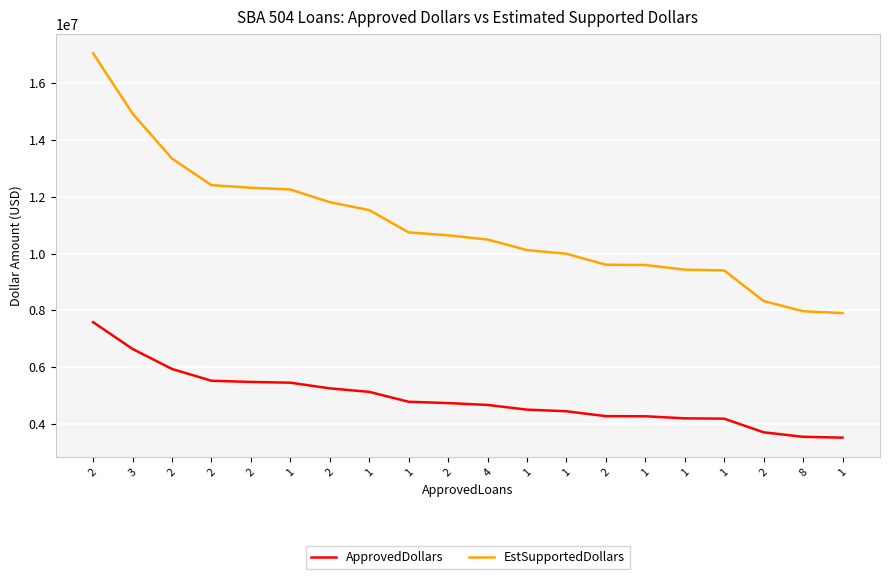

How many lines are shown in the chart?

2